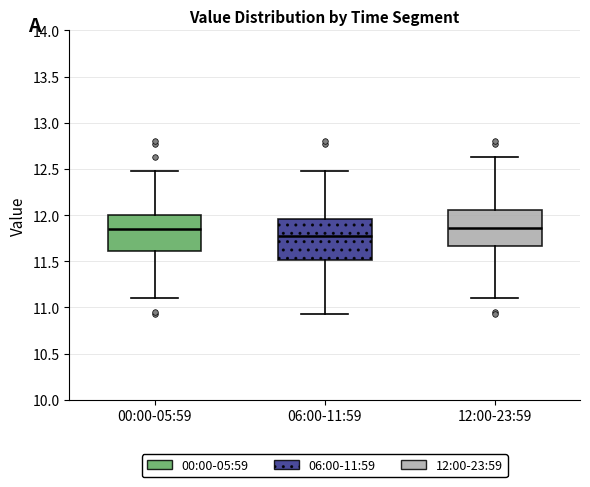

Which box has the lowest median line?

06:00-11:59